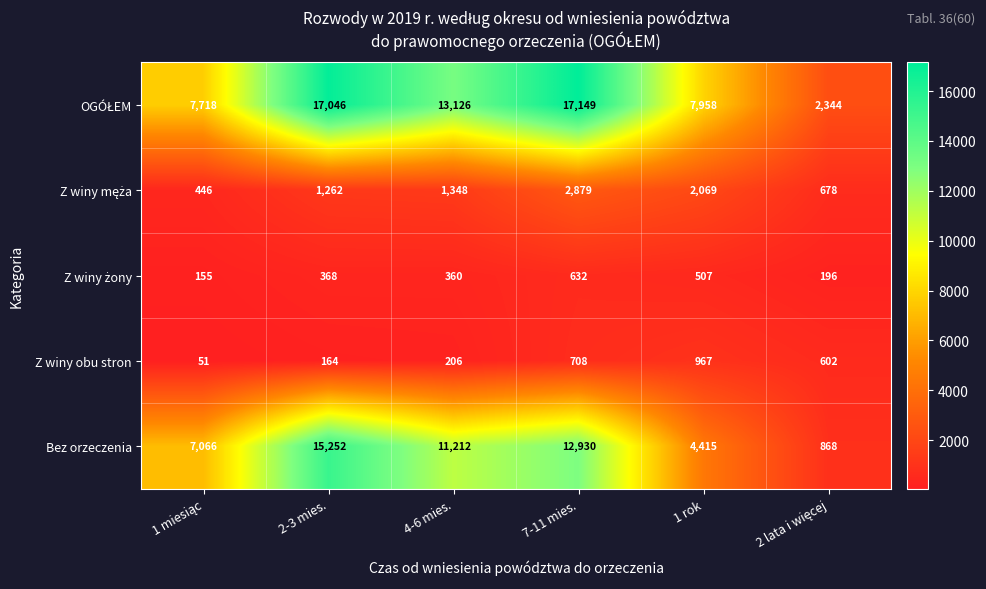

The value of Z winy obu stron at 4-6 mies. is 61. True or false?

False